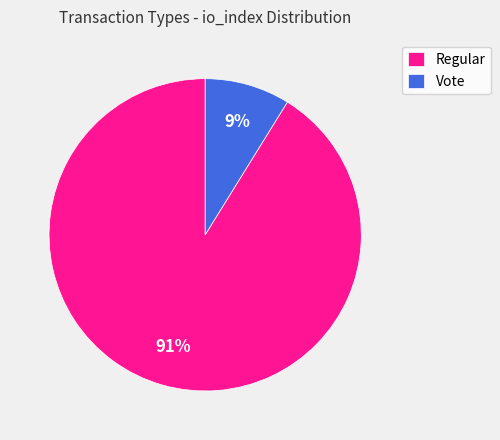

What percentage is the Regular slice, to the nearest percent?

91%